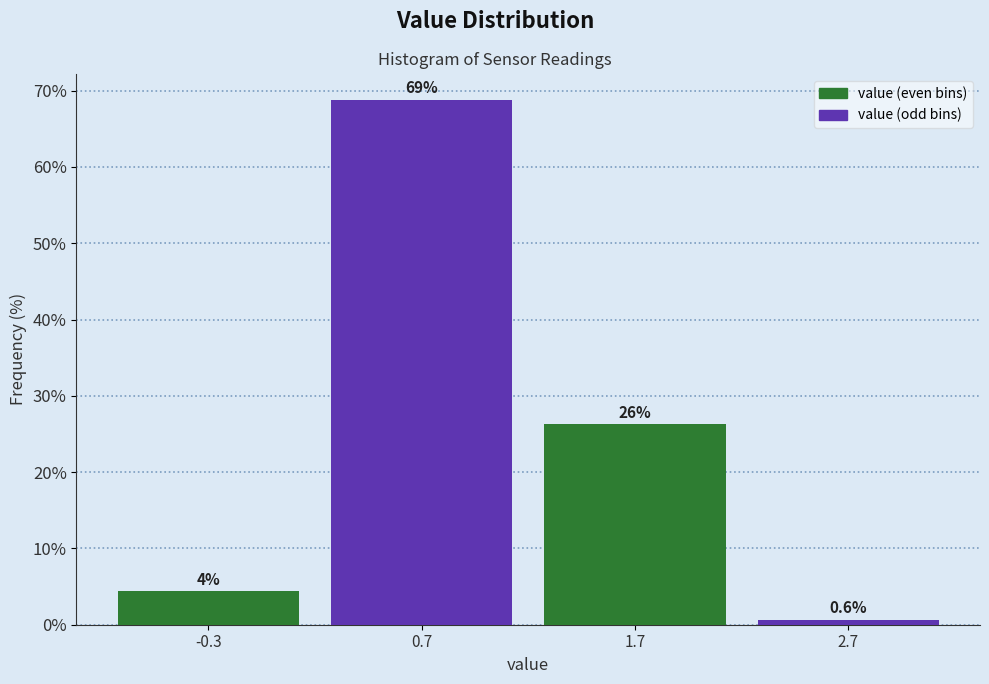

Over which range of the x-axis is the bar tallest?

0.2 to 1.2